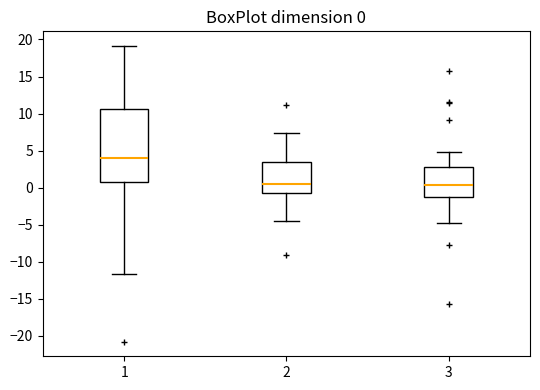

Comparing the boxes themselves (not the whiskers), which one is the tallest?

1